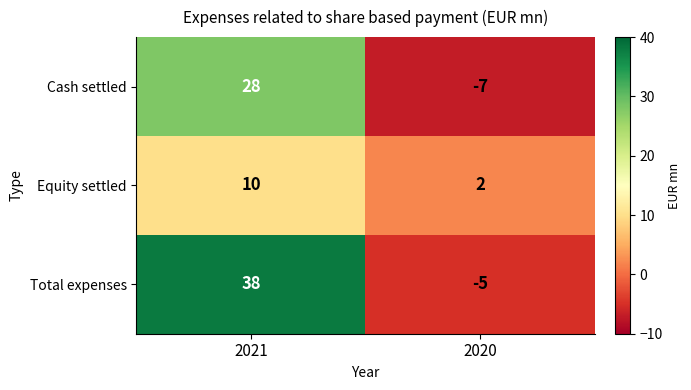

Which series changed the most between 2021 and 2020?

Total expenses